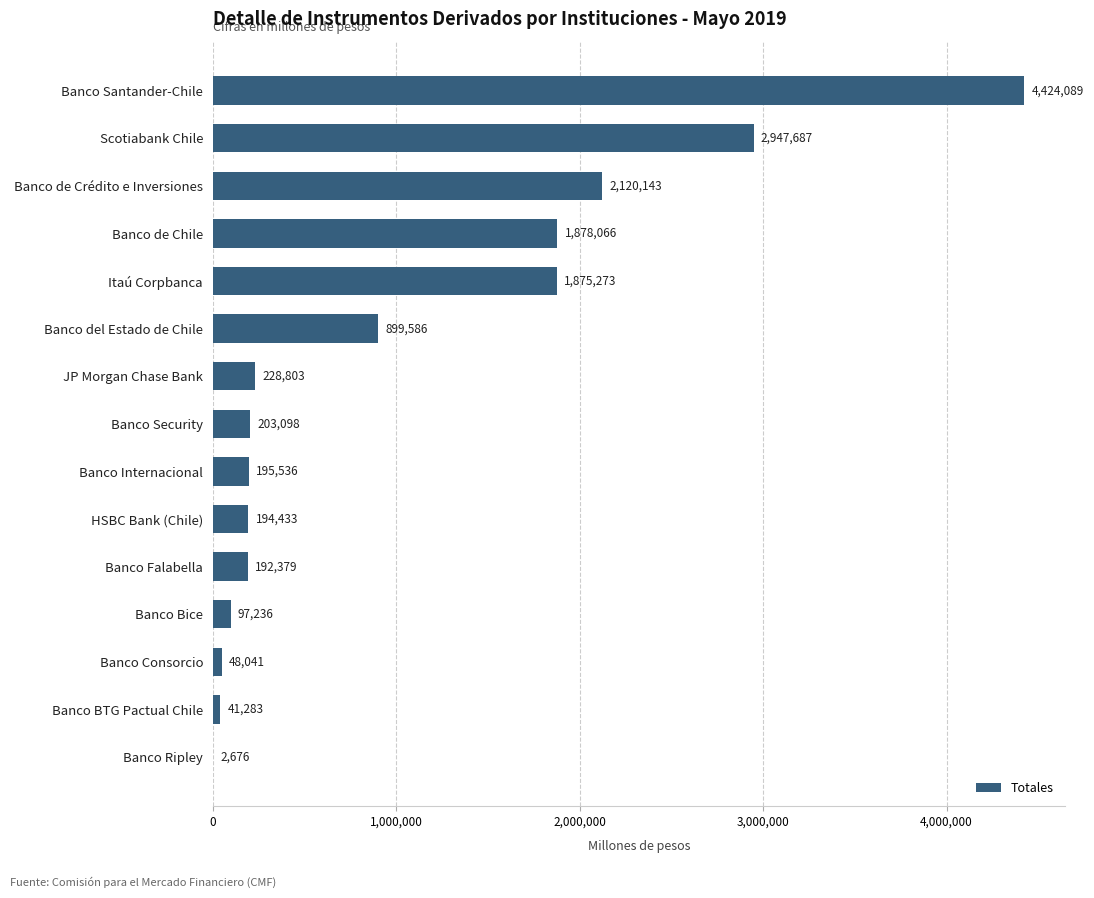

Are the bars horizontal?

Yes